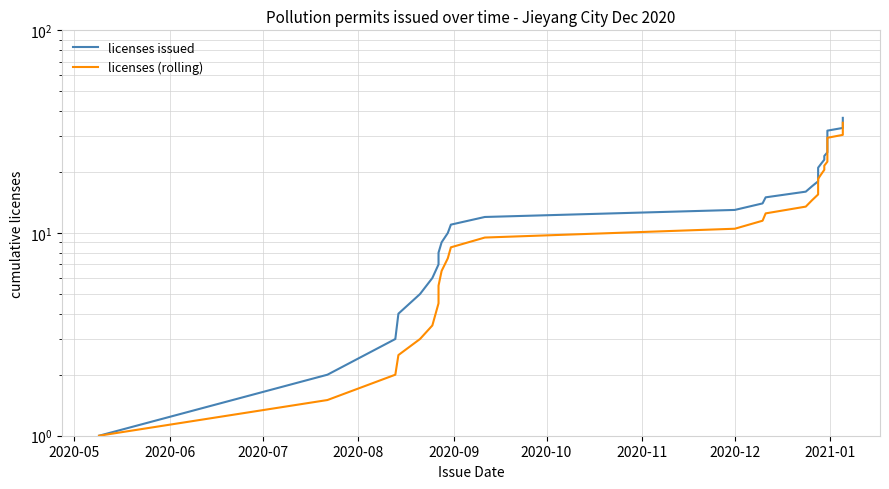

At which label does licenses (rolling) reach its minimum?

2020-05